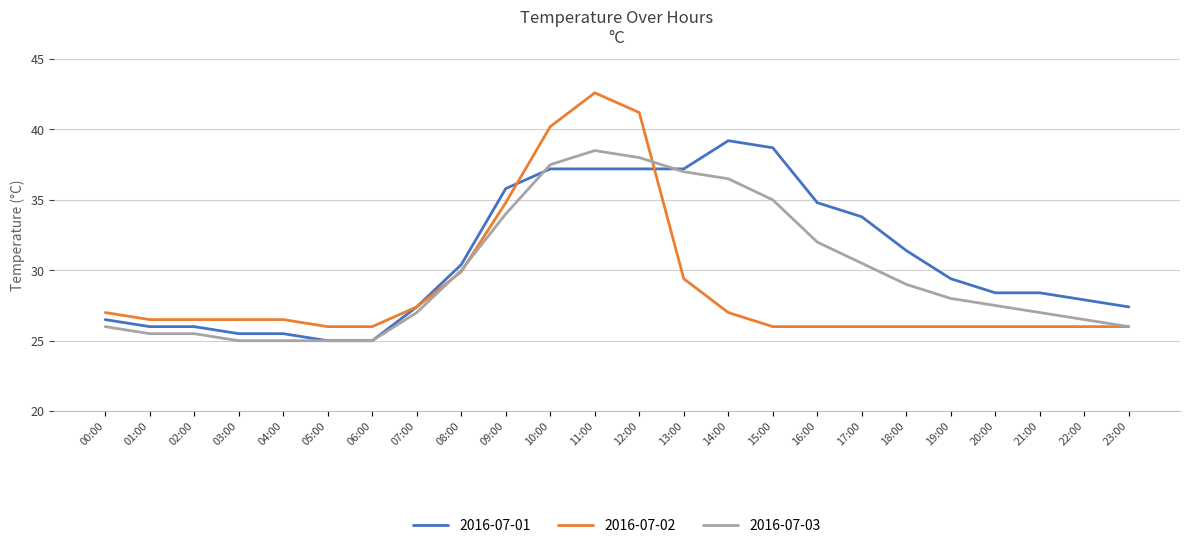

Rank the series by their average value, from lowest to highest.

2016-07-02, 2016-07-03, 2016-07-01